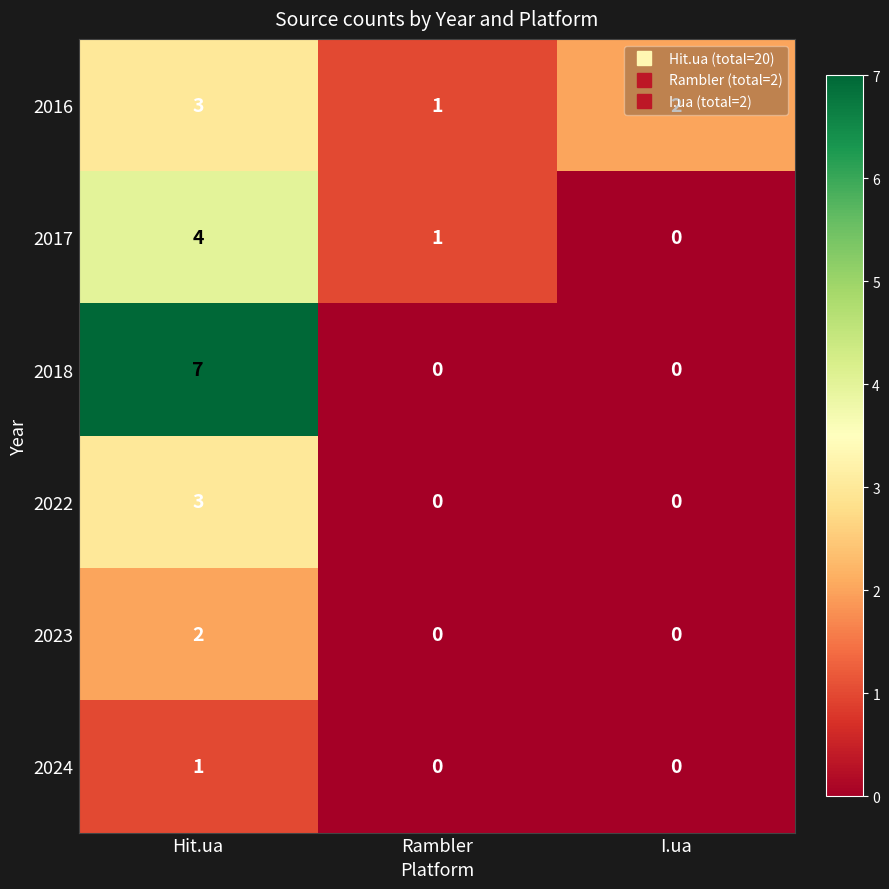

Which series has the widest spread of values?

2018